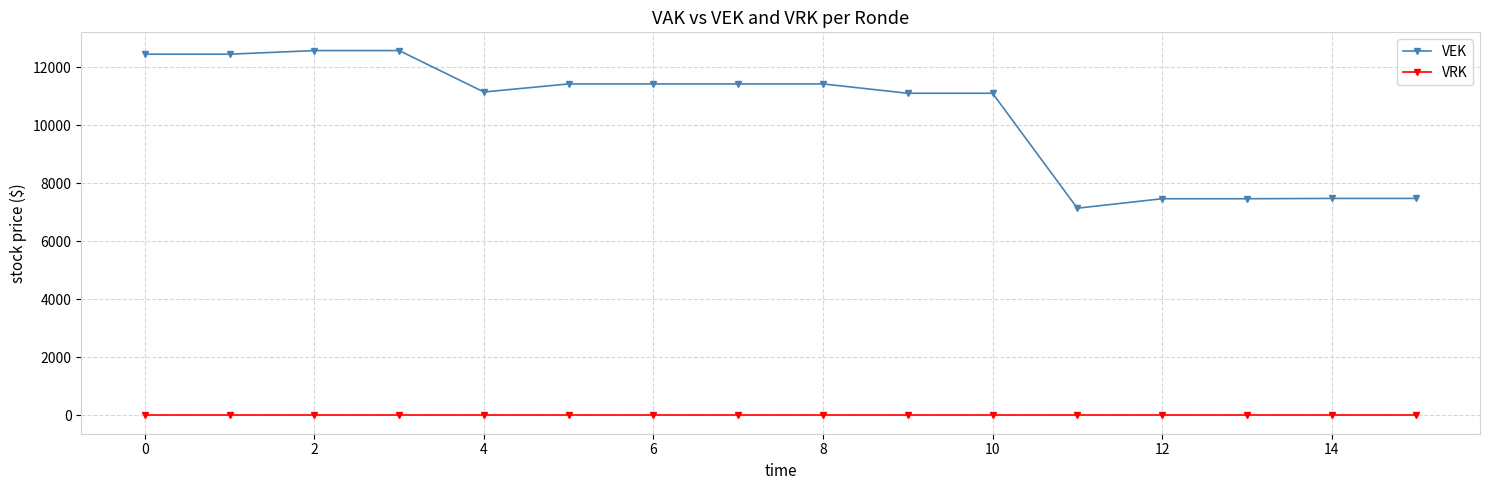

Rank the series by their average value, from highest to lowest.

VEK, VRK